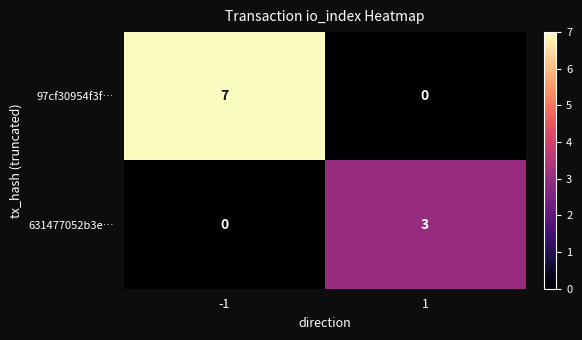

Rank the series at -1 from lowest to highest value.

631477052b3e…, 97cf30954f3f…